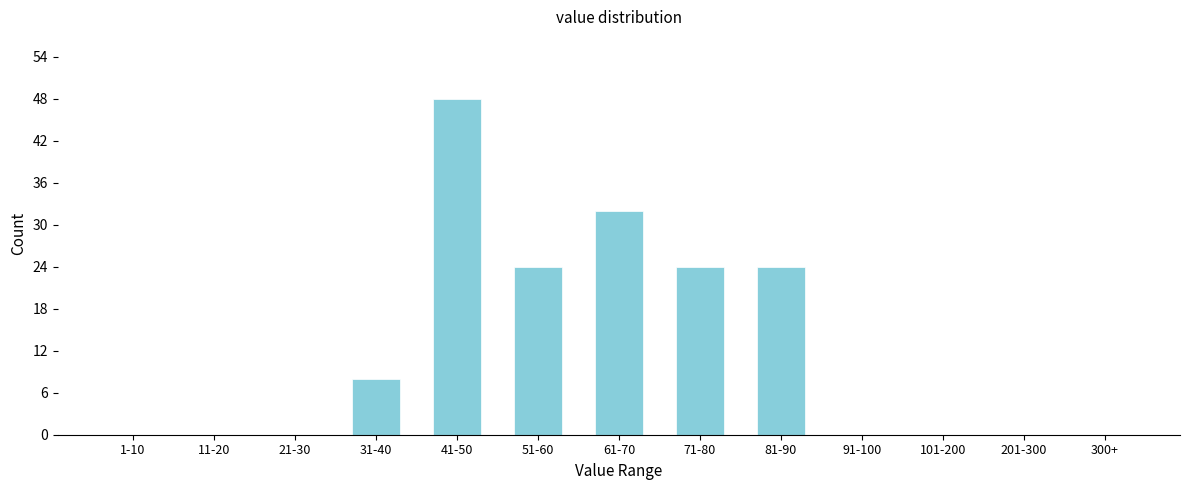

Reading left to right, what are all the values shown in this chart?

1-10=0	11-20=0	21-30=0	31-40=8	41-50=48	51-60=24	61-70=32	71-80=24	81-90=24	91-100=0	101-200=0	201-300=0	300+=0